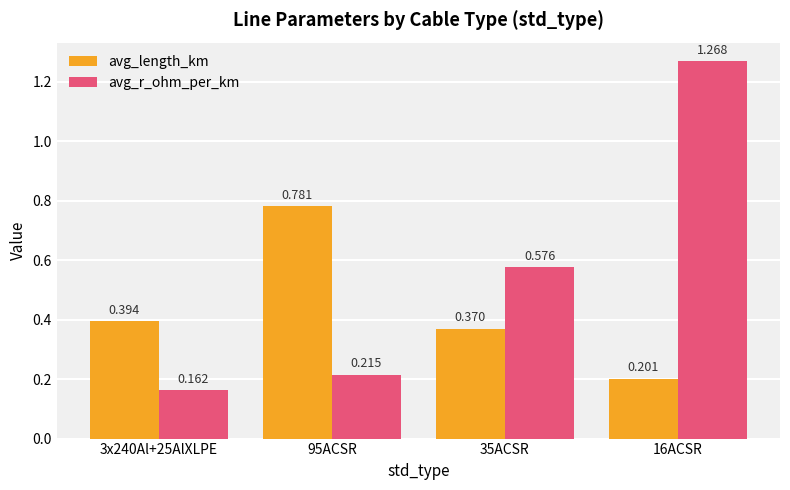

At which category does the chart reach its minimum across all series?

3x240Al+25AlXLPE